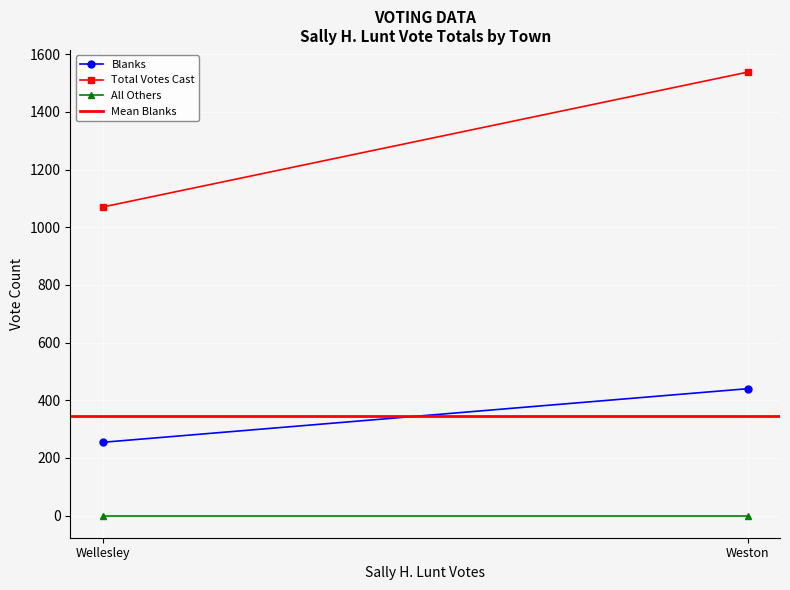

Is the value of Blanks at Wellesley greater than the value of Total Votes Cast at Weston?

No